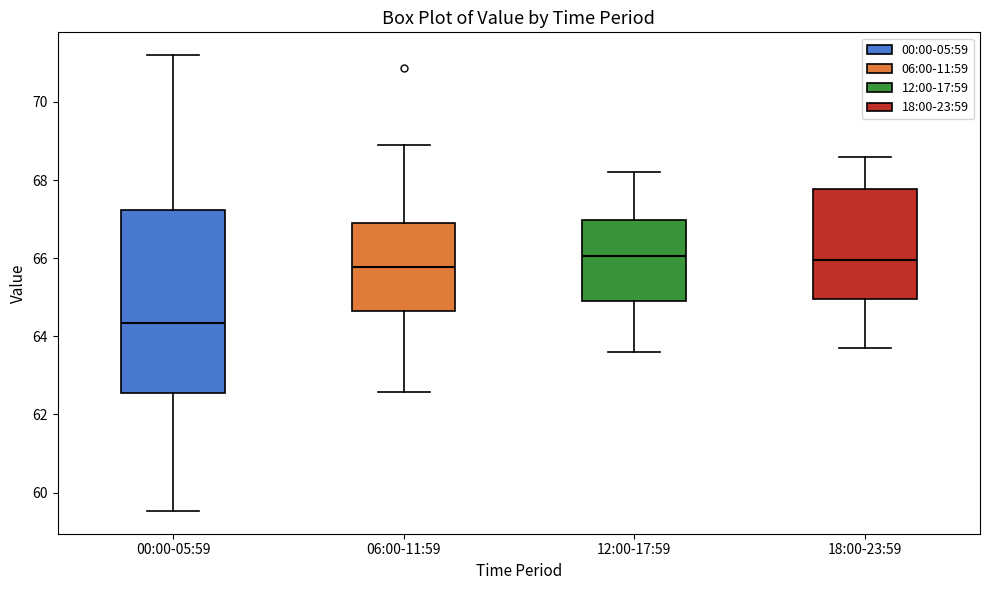

Reading left to right, transcribe this box plot: for each box, give where its median line is, the range the box spans, and where its two whiskers end, as read against the y-axis. The values are not printed on the chart, so give them approximately, as read against the axis.

00:00-05:59: median 64.4, box 62.6 to 67.2, whiskers 59.6 to 71.2
06:00-11:59: median 65.8, box 64.6 to 66.8, whiskers 62.6 to 69.0
12:00-17:59: median 66.0, box 65.0 to 67.0, whiskers 63.6 to 68.2
18:00-23:59: median 66.0, box 65.0 to 67.8, whiskers 63.8 to 68.6